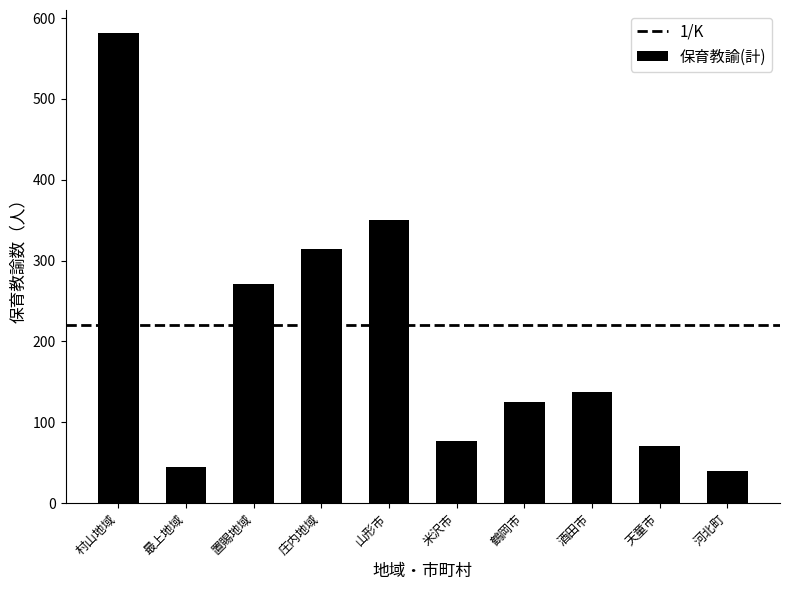

Is it true that the value at 庄内地域 is 315?

True